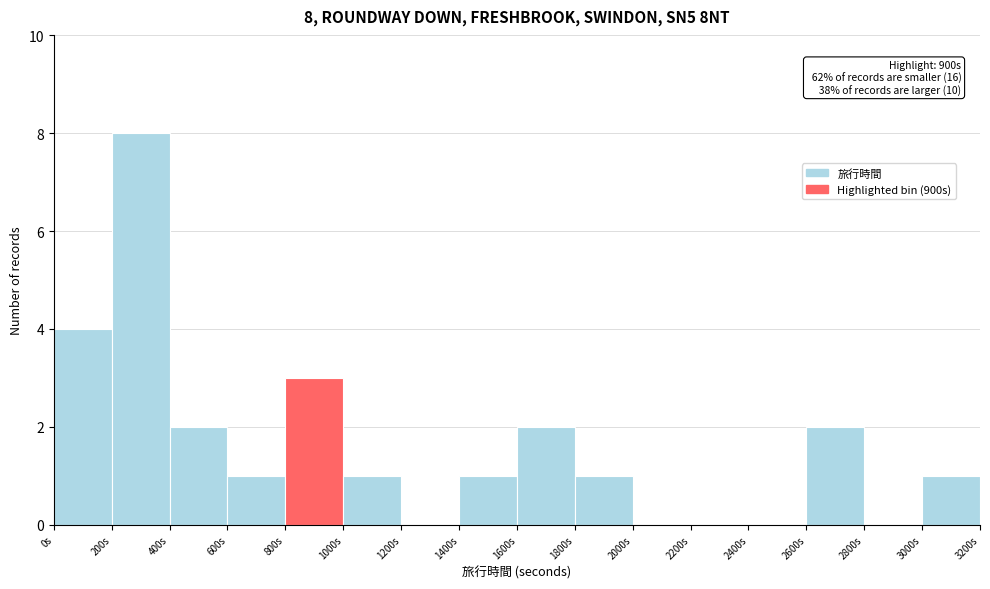

Which range on the x-axis has the tallest bar?

200 to 400